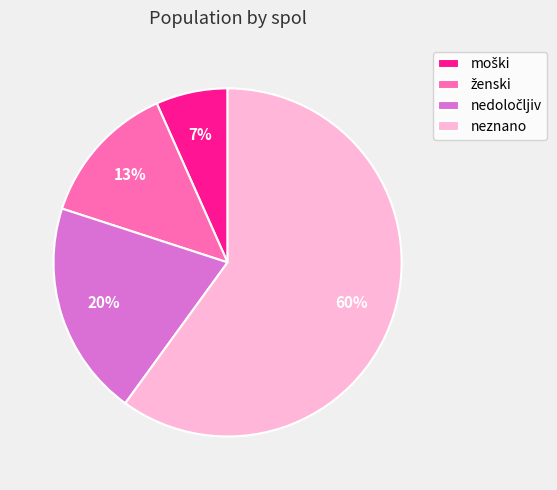

Is it true that neznano is 60% of the pie?

True